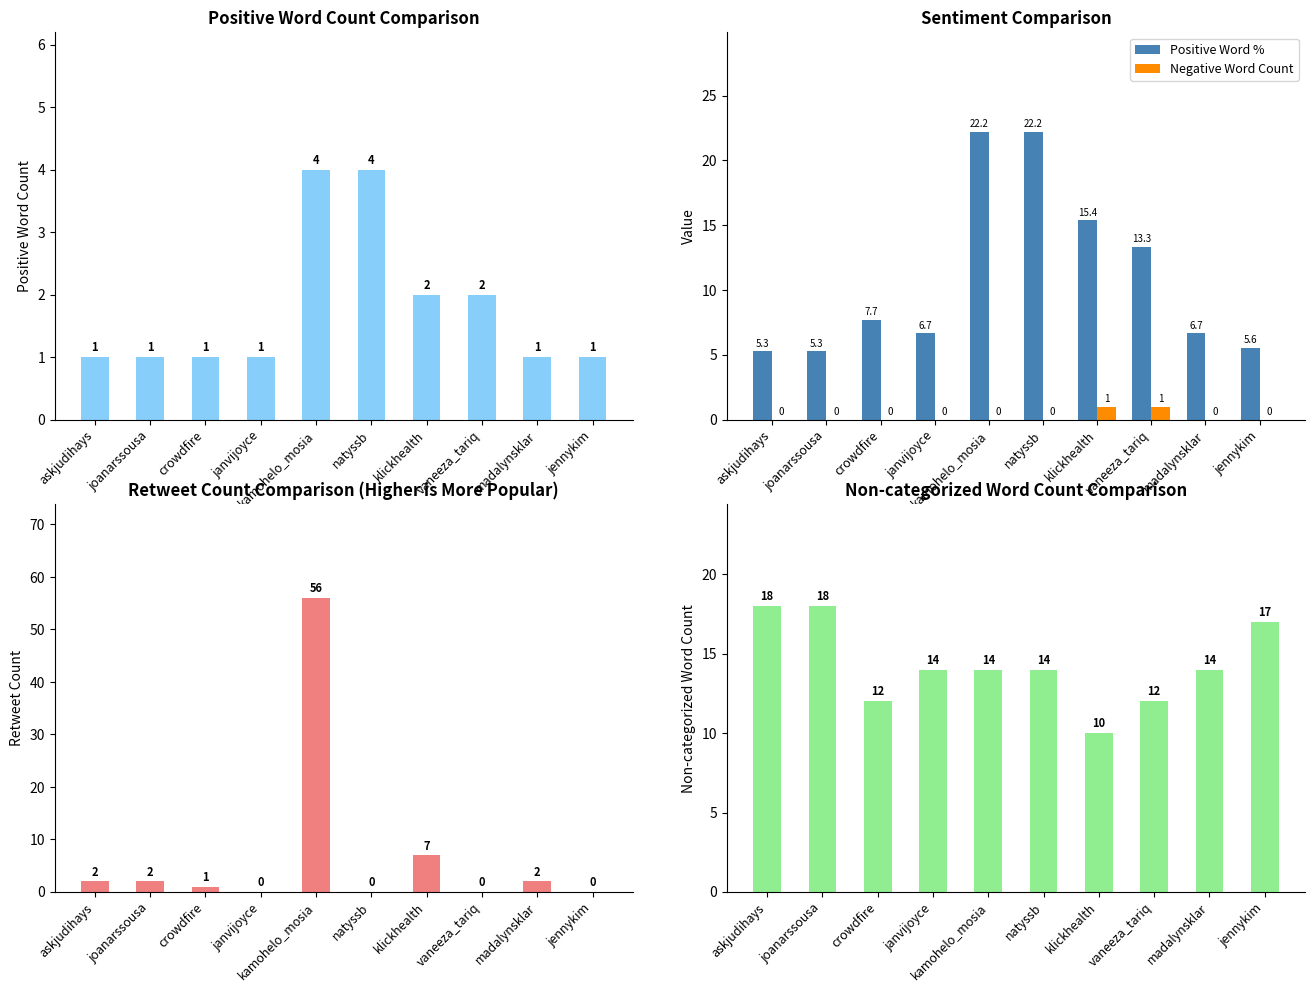

At which label does Positive Word % first exceed 7?

crowdfire